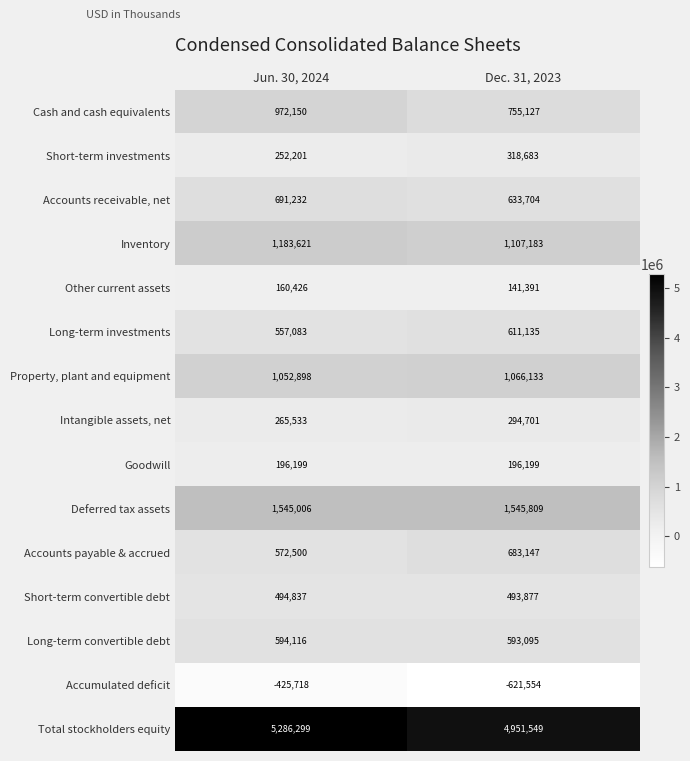

What is the difference between the Long-term convertible debt values at Dec. 31, 2023 and Jun. 30, 2024?

1021